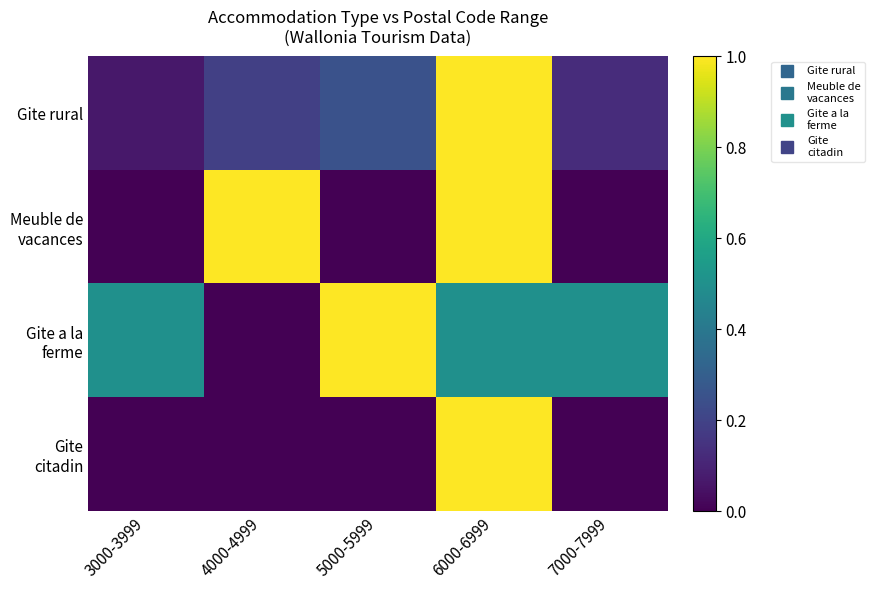

List the series in order of their overall mean, lowest first.

Gite citadin, Gite rural, Meuble de vacances, Gite a la ferme